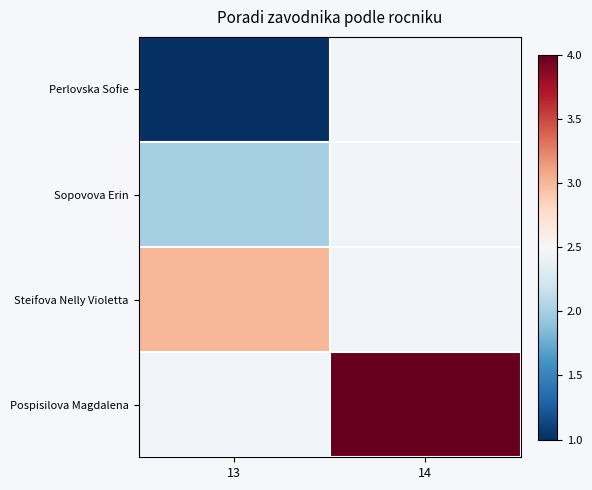

Is the value of Pospisilova Magdalena at 13 greater than the value of Steifova Nelly Violetta at 13?

No